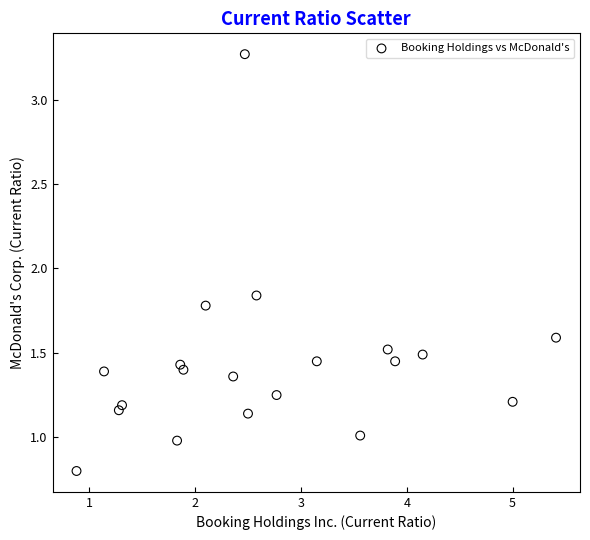

What is the range of Y values (max minus min)?

2.5